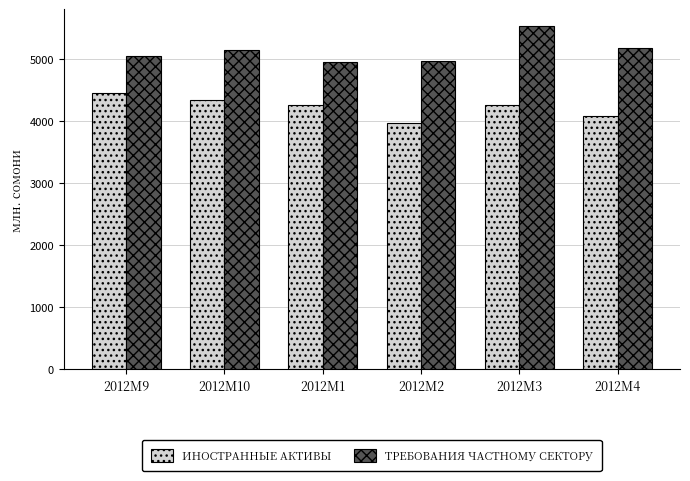

The ТРЕБОВАНИЯ ЧАСТНОМУ СЕКТОРУ series shows 5526.9 at 2012M3. True or false?

True